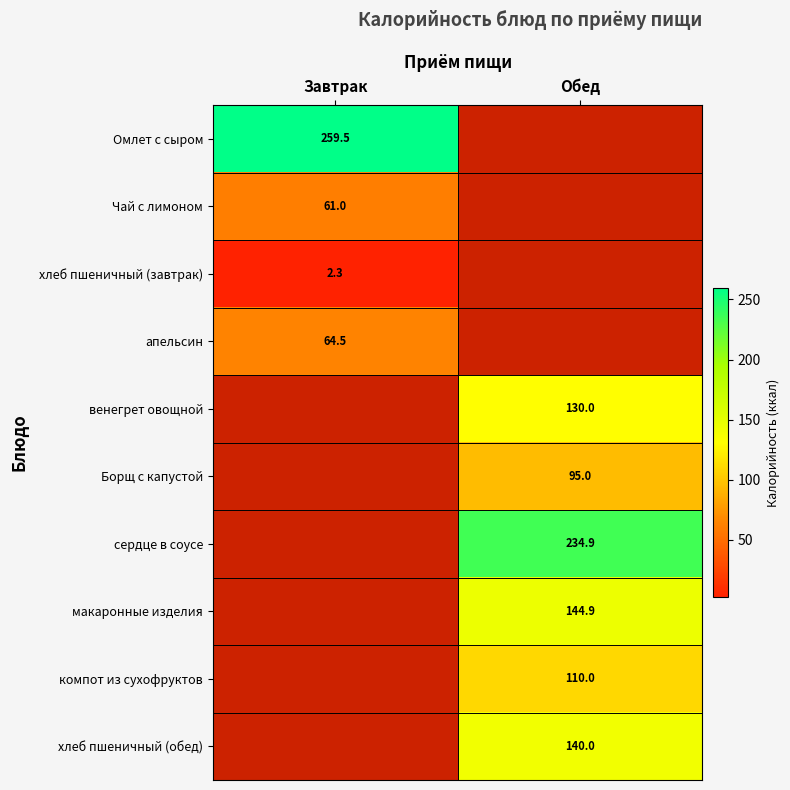

The value of сердце в соусе at Обед is 234.9. True or false?

True